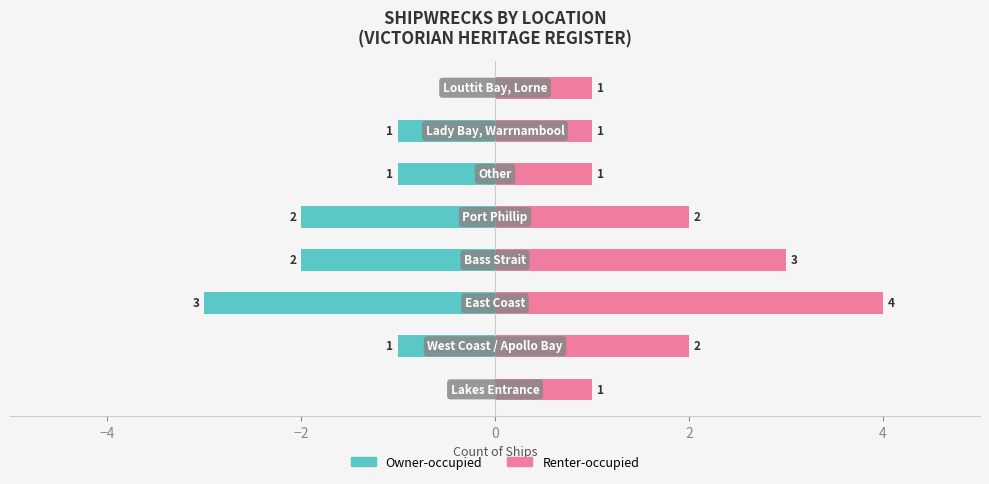

Rank the series by their average value, from lowest to highest.

Owner-occupied, Renter-occupied